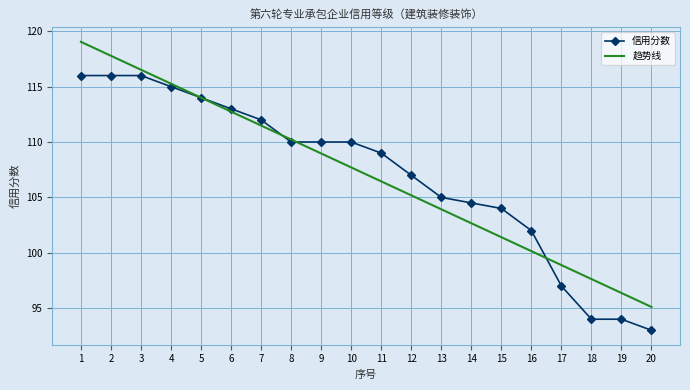

The value of 趋势线 at 7 is 111.5. True or false?

True